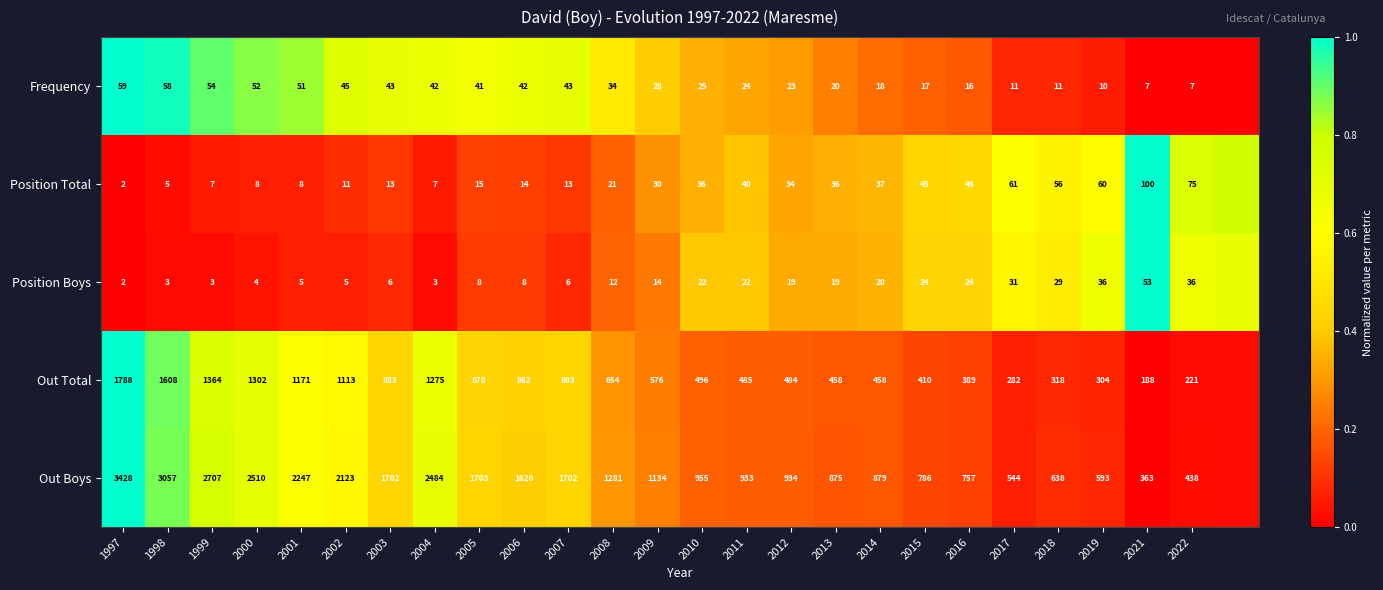

At which category is the sum across all series the highest?

1997